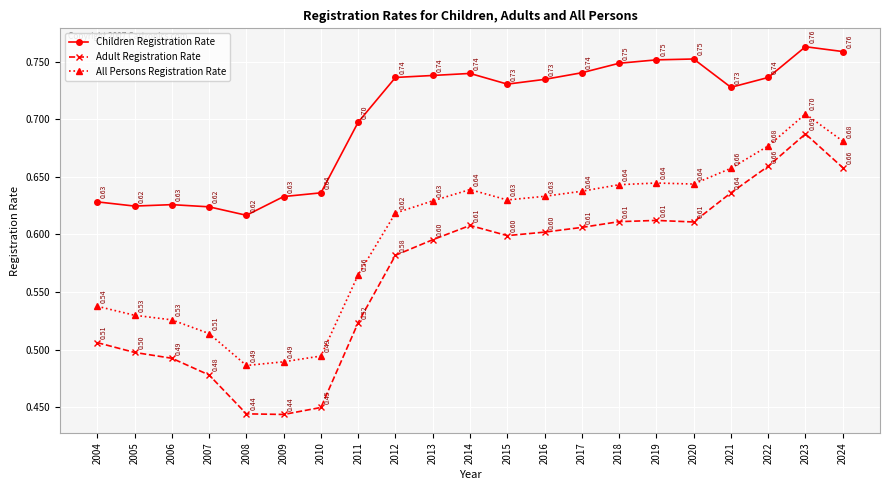

What is the difference between the highest and lowest values at 2019?

0.1